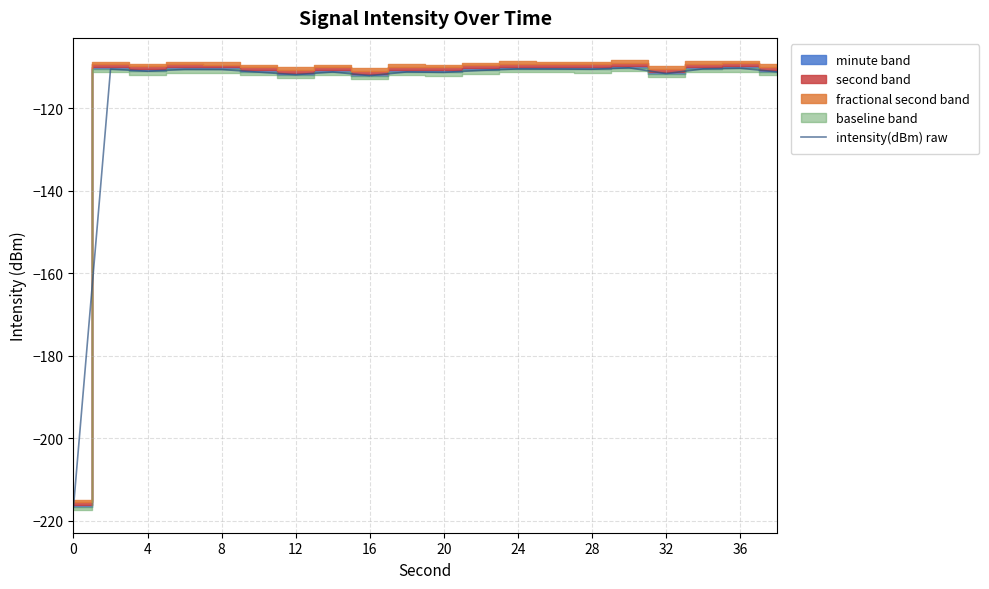

What is the highest value of the intensity(dBm) raw series?

-110.2